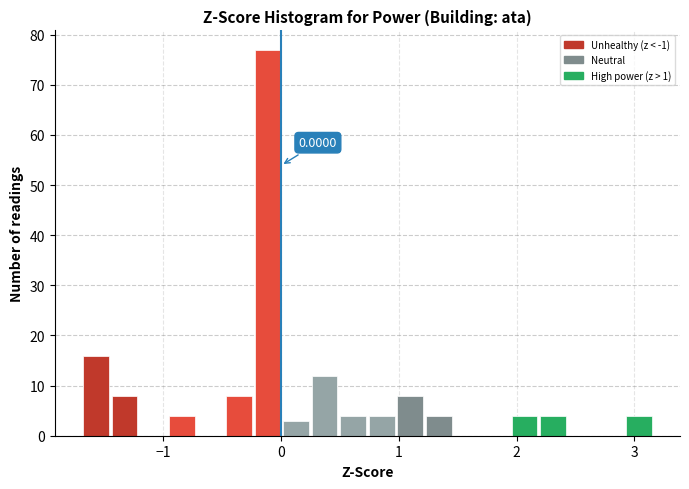

Read against the x-axis, roughly where is the centre of the tallest bar?

-0.1